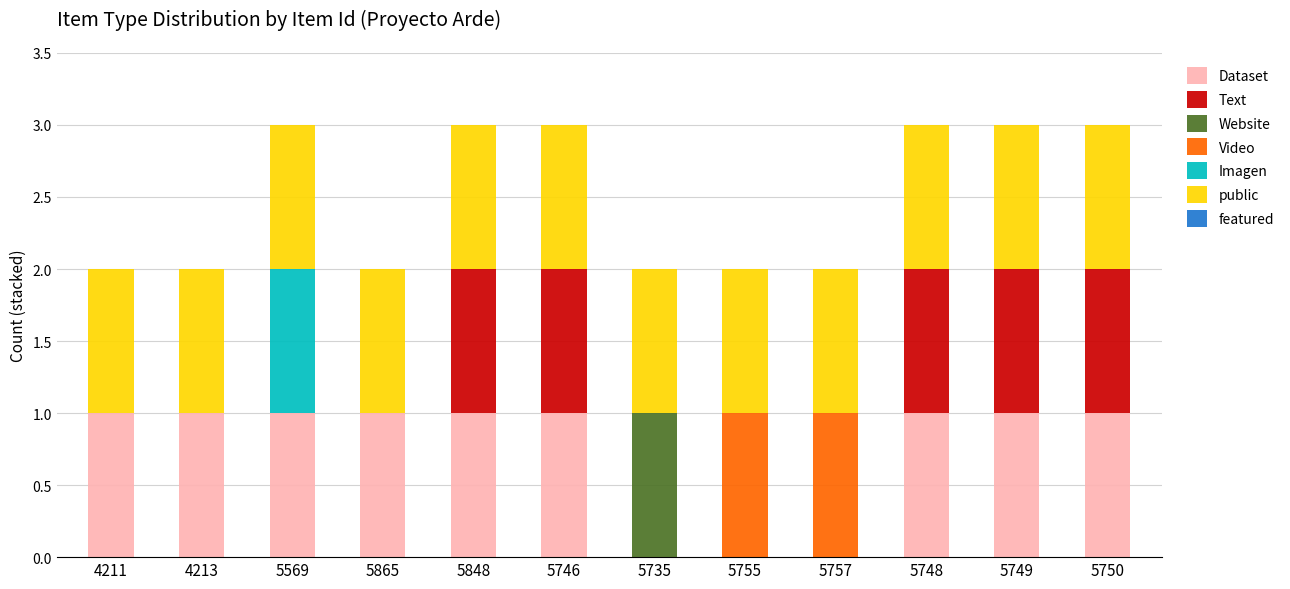

The value of Dataset at 5569 is 1. True or false?

True